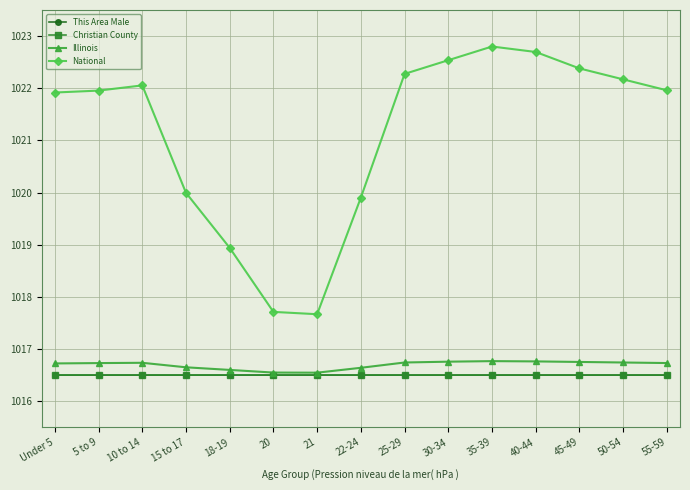

What is the maximum value shown in the chart?

1022.8